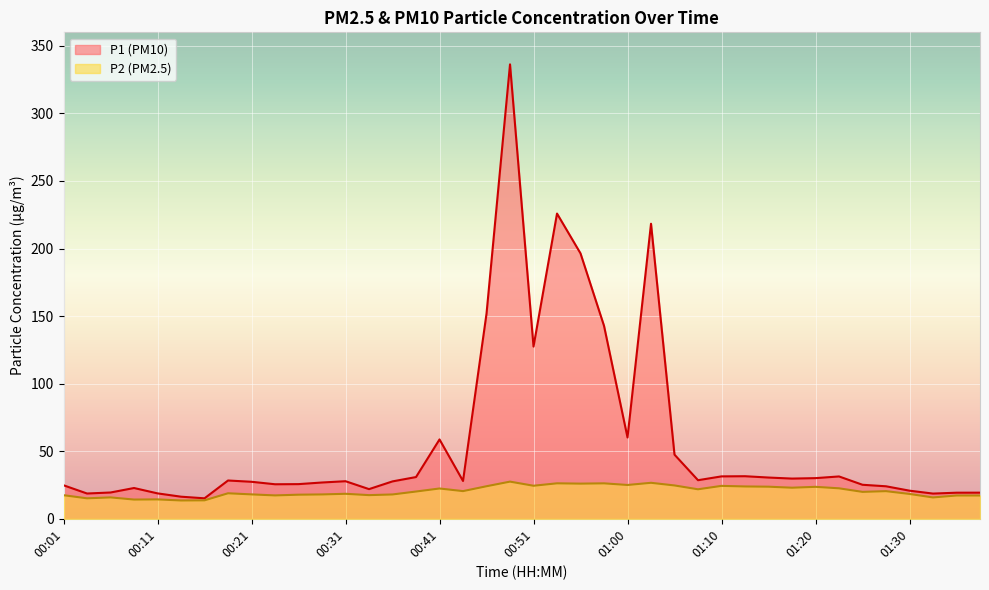

What is the label of the 29th point from the right?

00:28